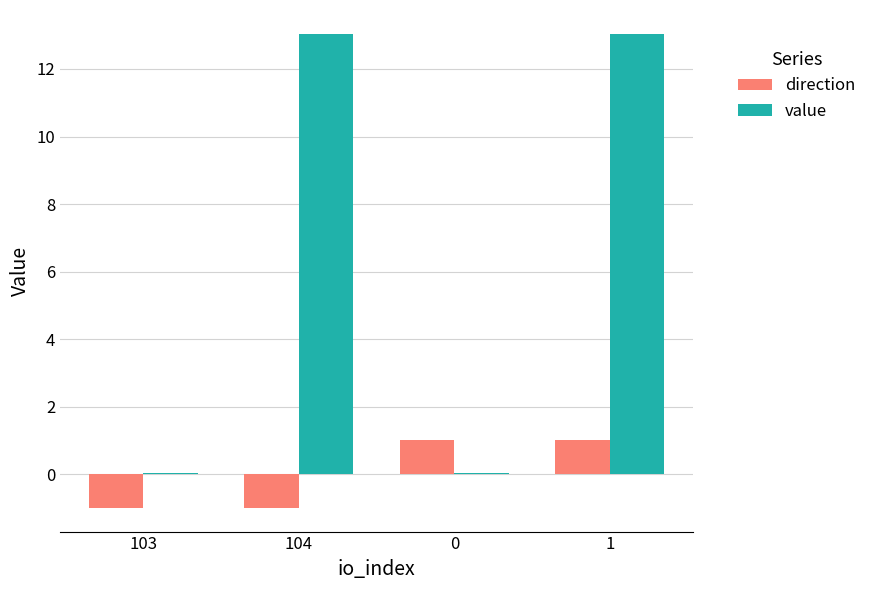

At which category is the sum across all series the highest?

1